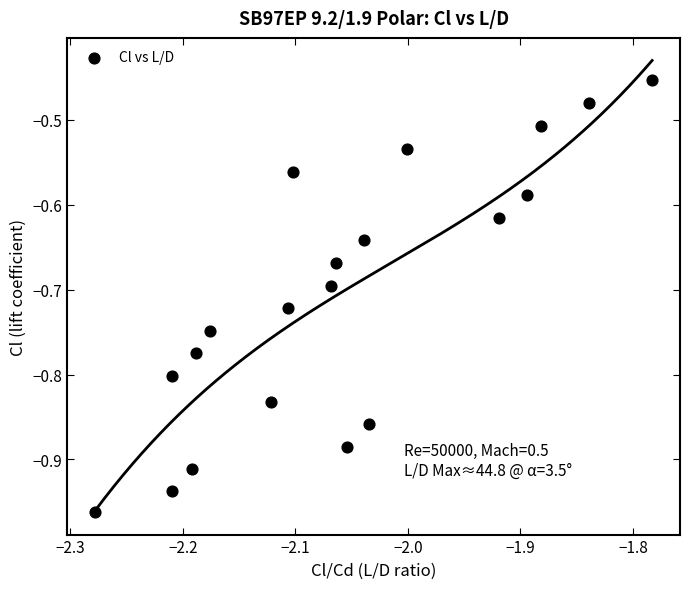

What is the range of X values (max minus min)?

0.5